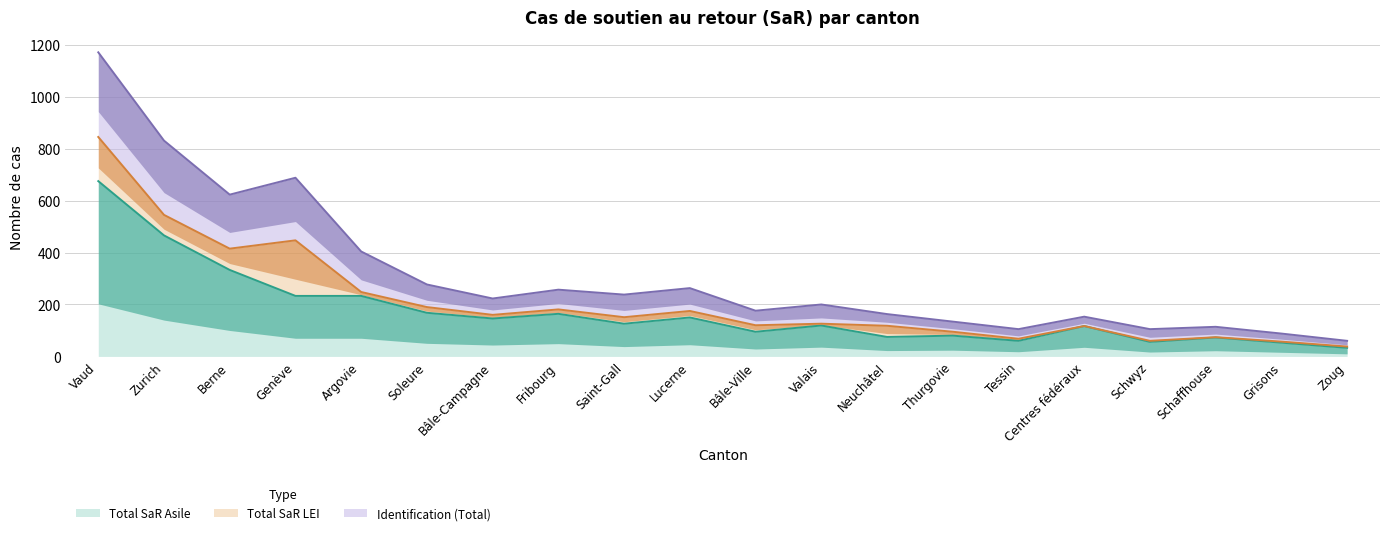

What is the label of the 14th point from the right?

Bâle-Campagne